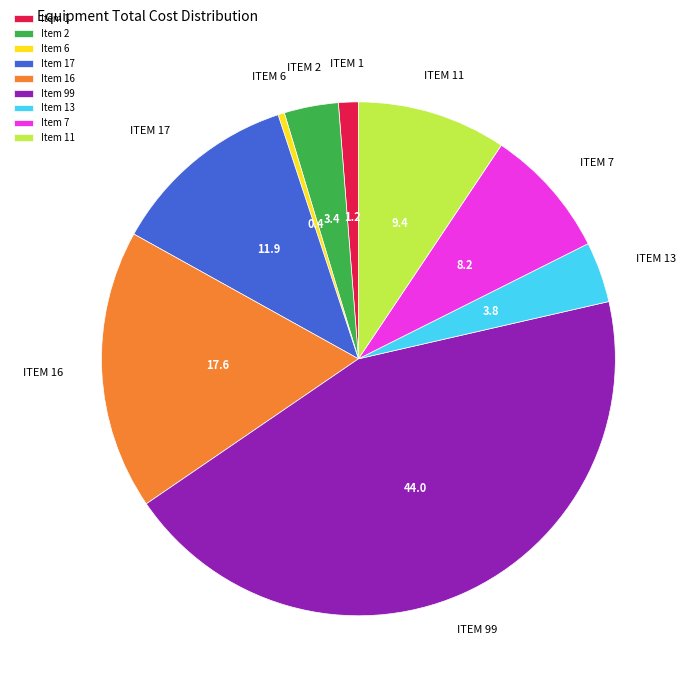

Combined, do Item 11 and Item 1 account for over 50%?

No